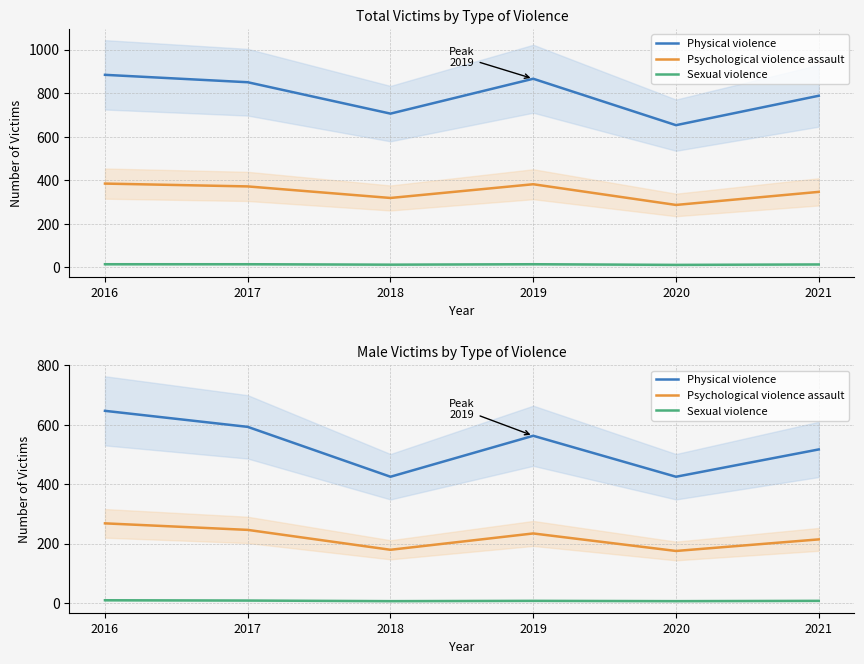

Does the chart display data point markers on the line(s)?

No